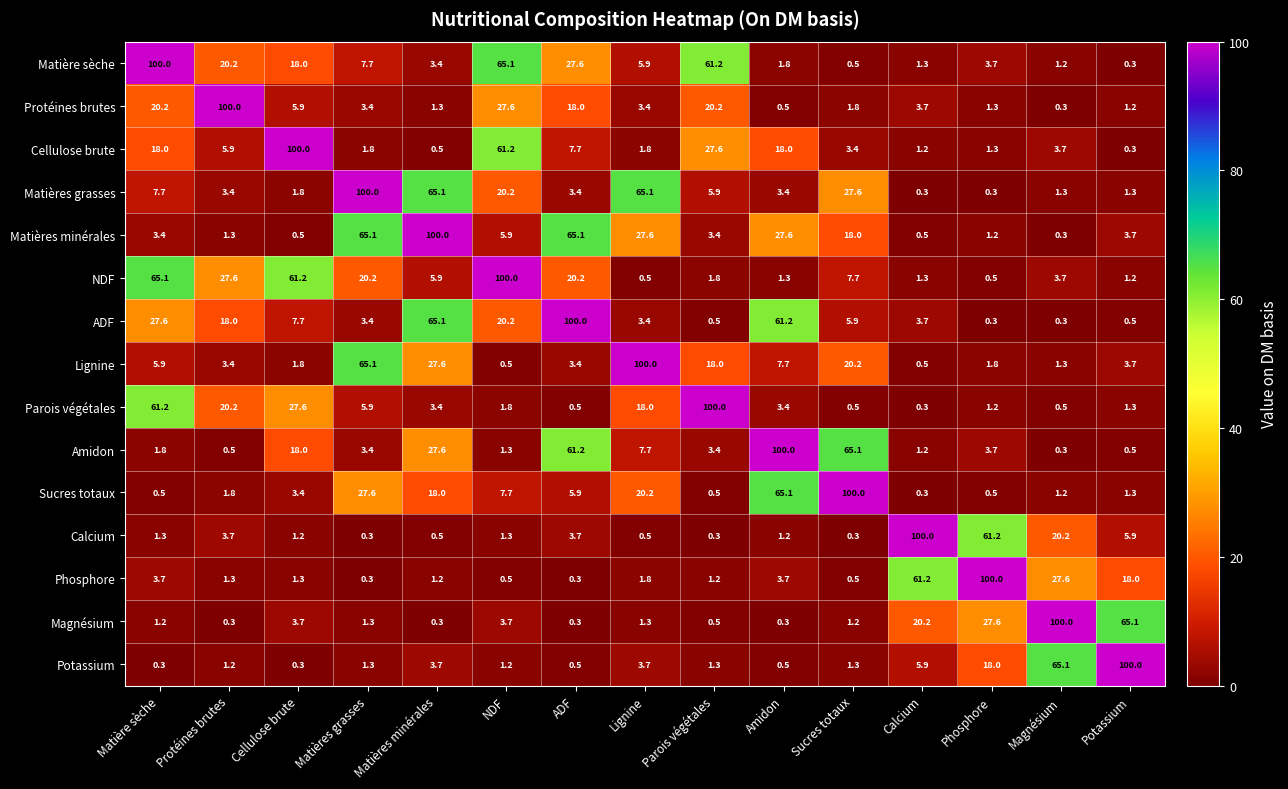

Count the number of categories in the chart.

15